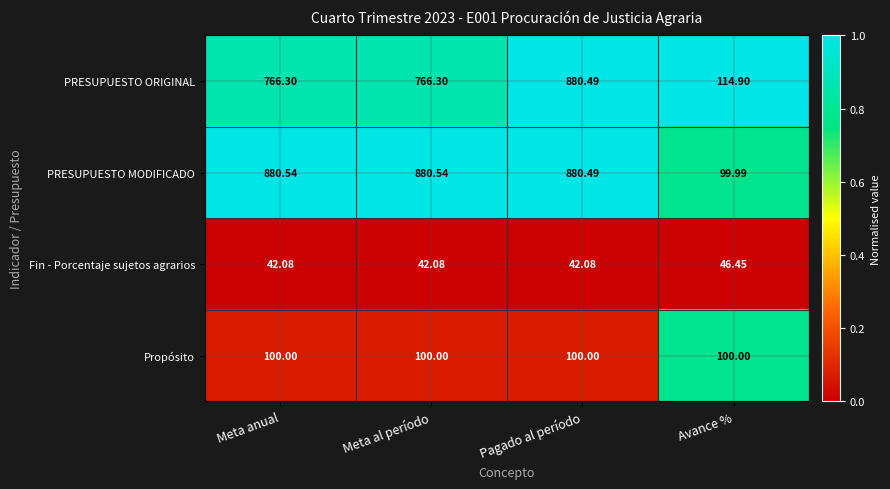

What is the total value across all series at Pagado al período?

1903.1